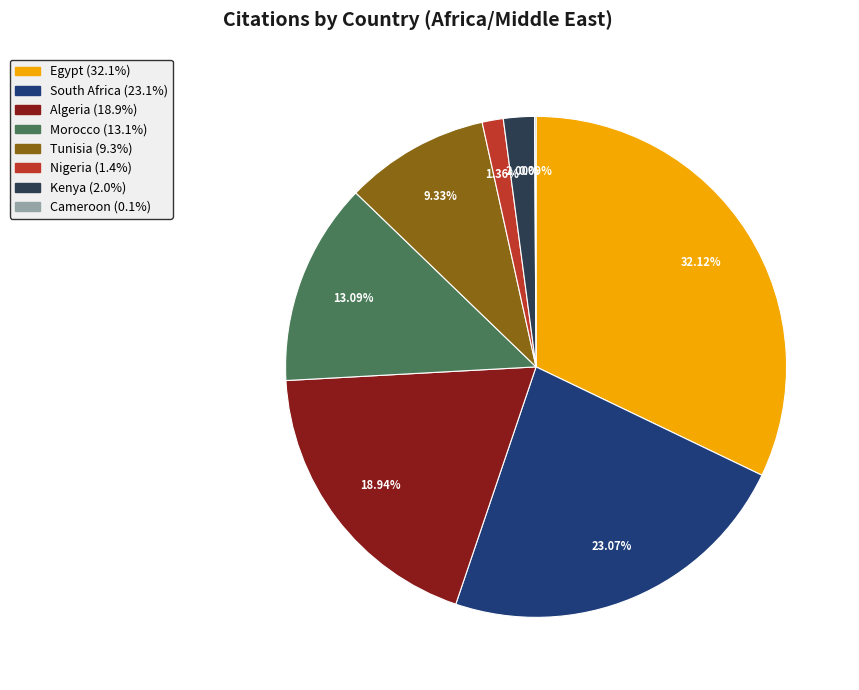

Does any single category account for the majority?

No